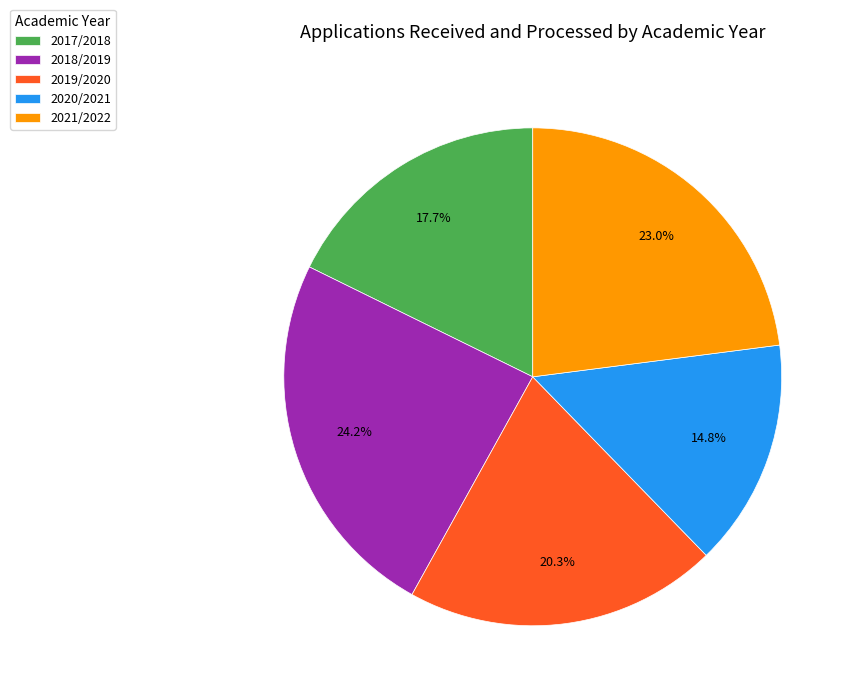

Which category has the biggest portion of the pie?

2018/2019